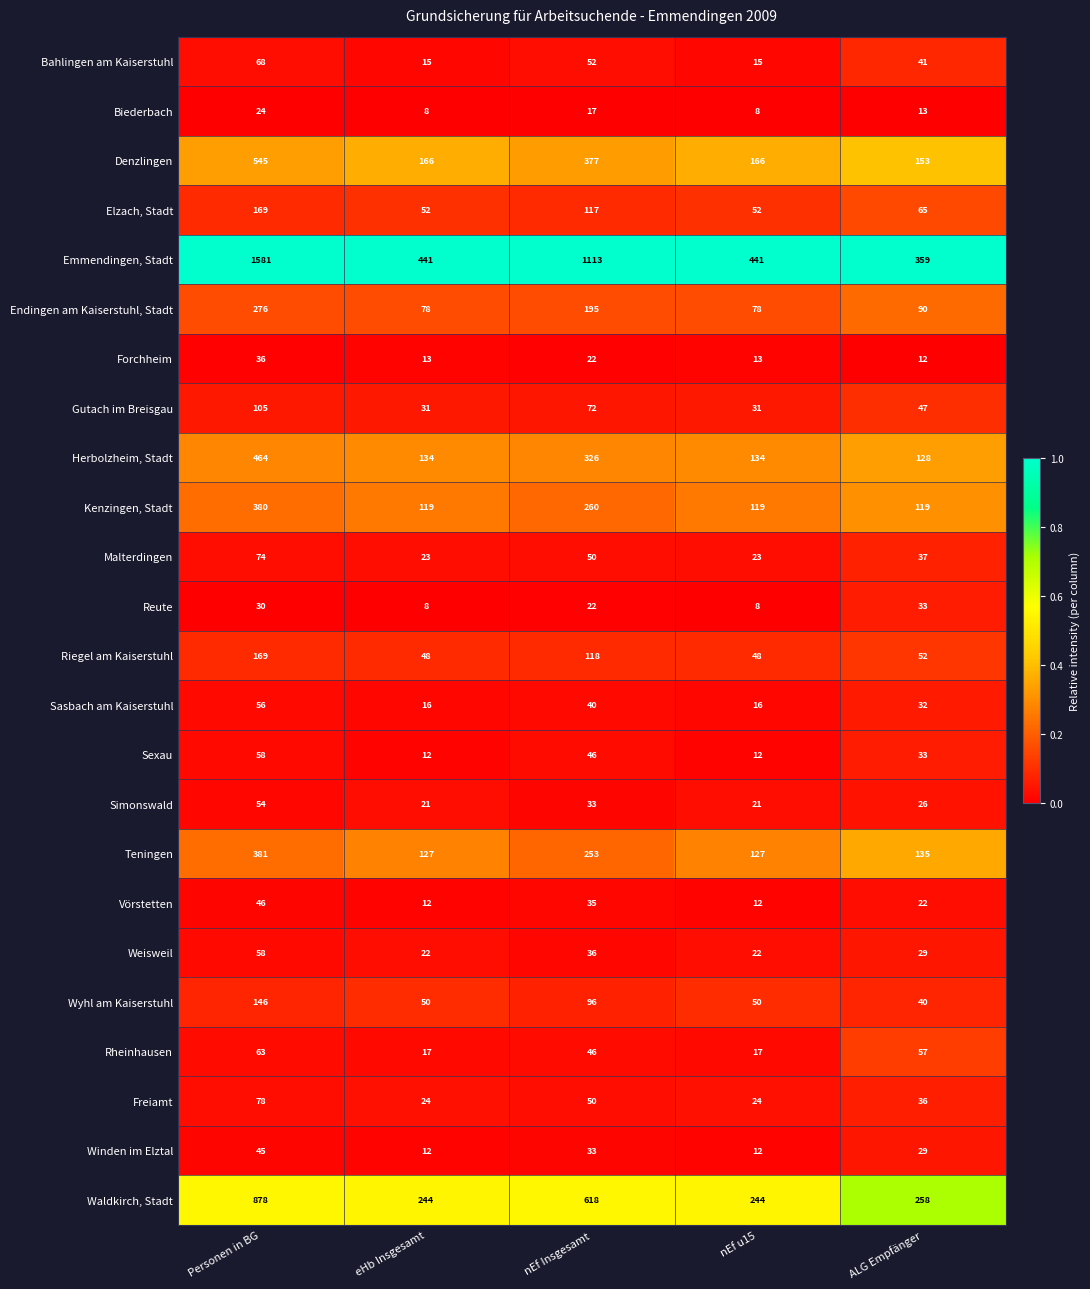

What is the approximate value of Bahlingen am Kaiserstuhl at ALG Empfänger, to the nearest 5?

40